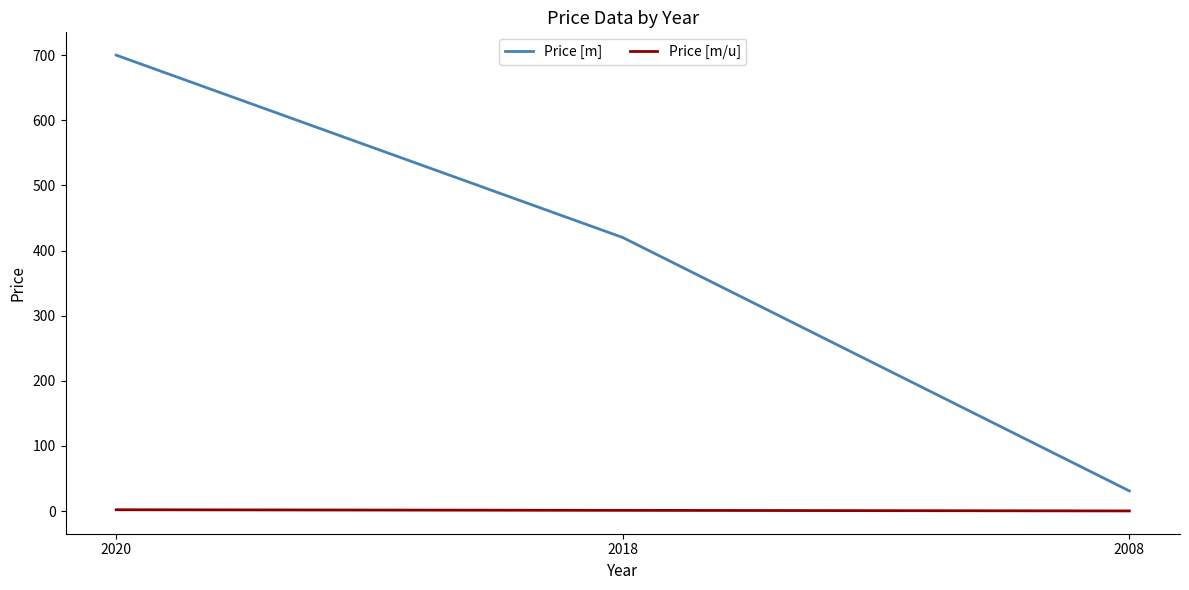

How many values in the Price [m] series are below 420?

1